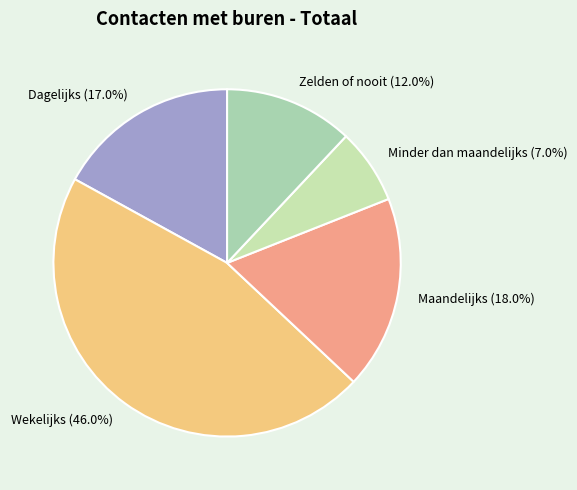

Between Wekelijks and Dagelijks, which is larger?

Wekelijks